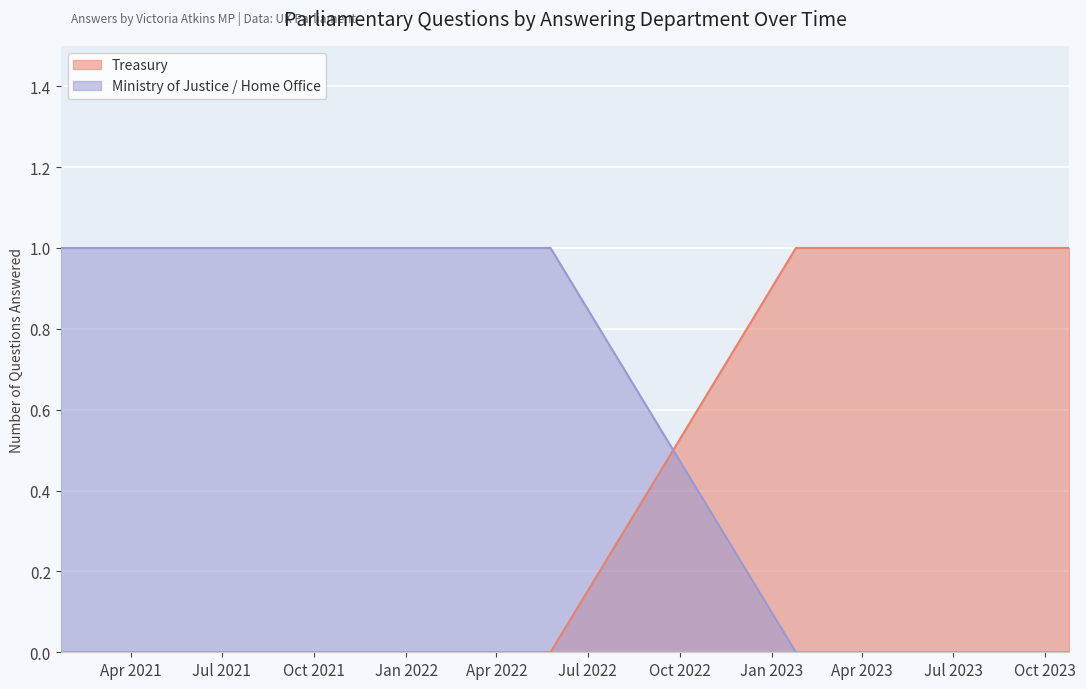

What are all the series names shown in the legend?

Treasury, Ministry of Justice / Home Office